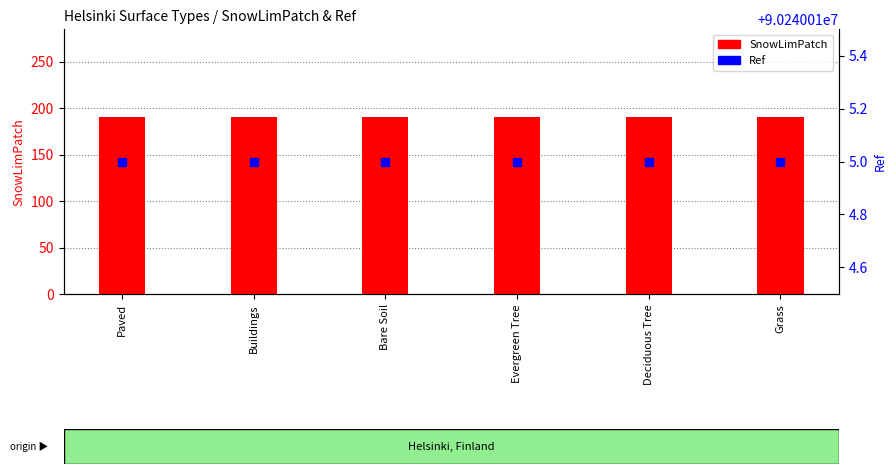

At how many categories does at least one series exceed 56226251?

6